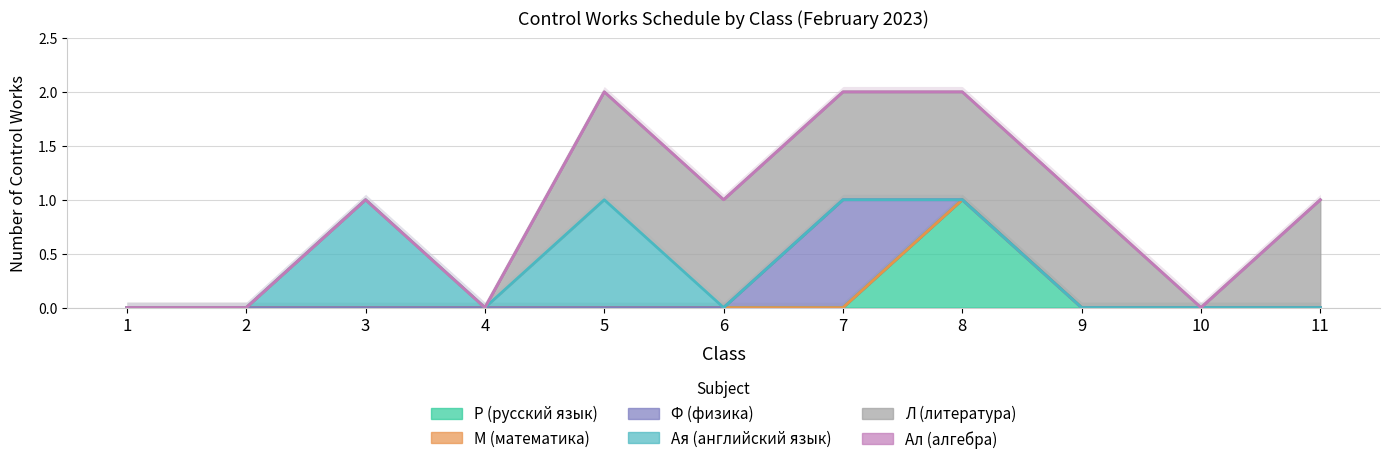

What is the maximum value shown in the chart?

1